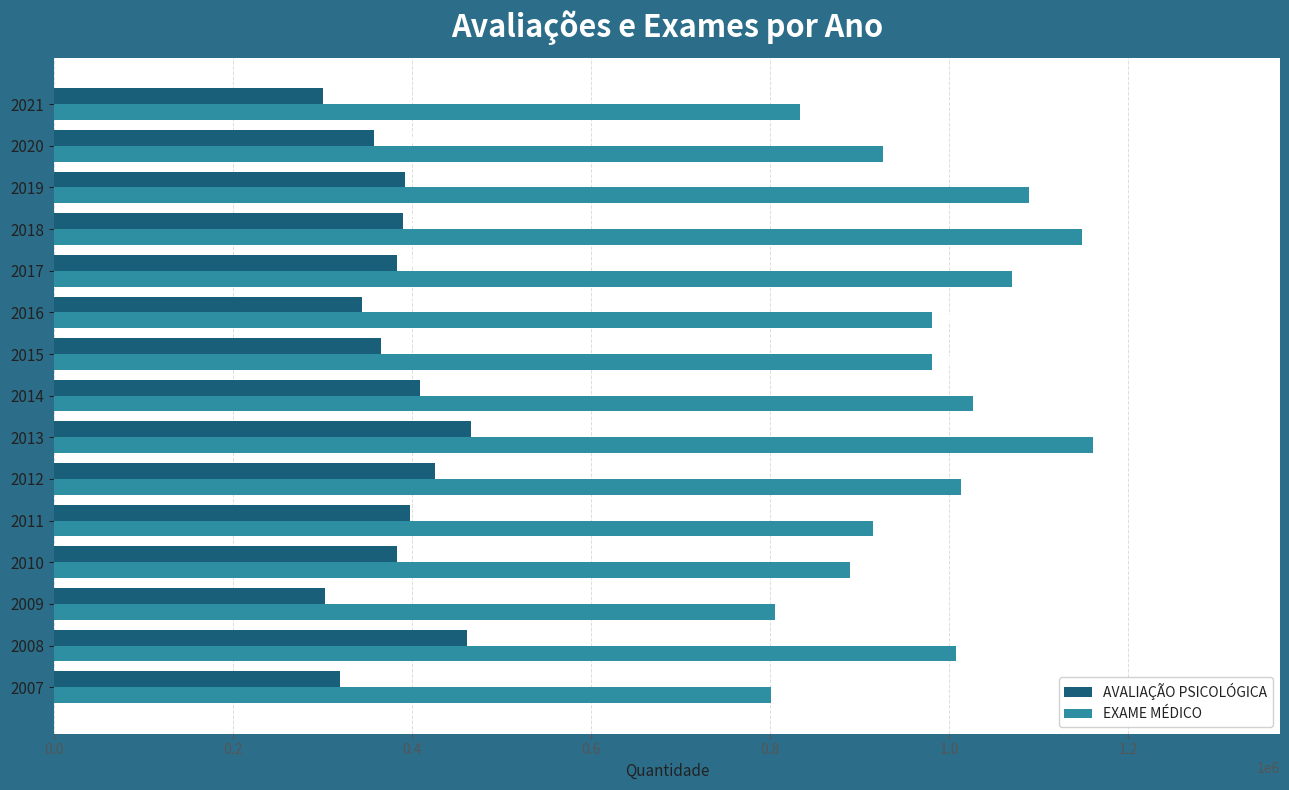

At which label is AVALIAÇÃO PSICOLÓGICA closest to 383445?

2017